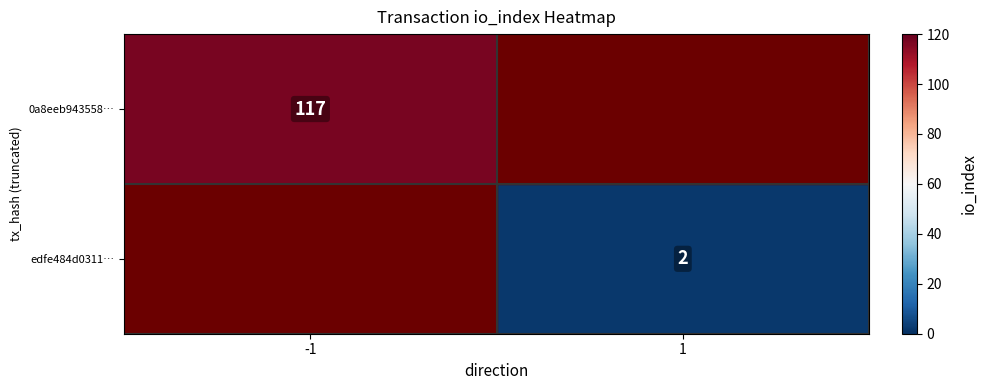

Between -1 and 1, which is larger?

1